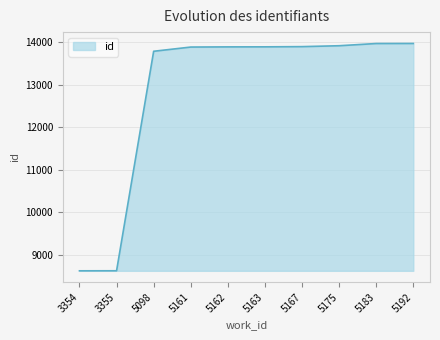

What is the ratio of the value at 5175 to the value at 5192?

1.0